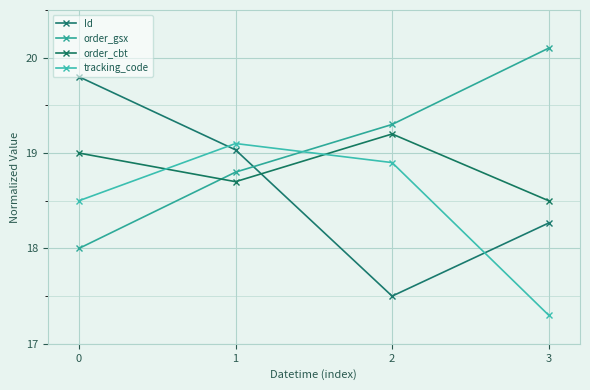

Rank the series at 2 from lowest to highest value.

Id, tracking_code, order_cbt, order_gsx